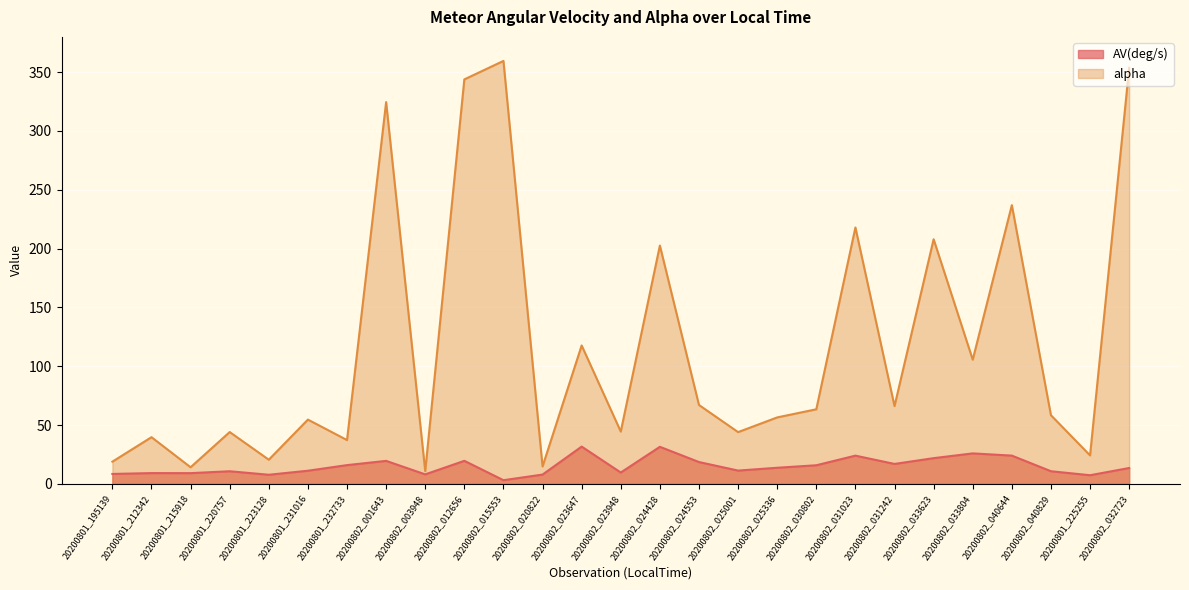

Which category has the highest value across all series?

20200802_015553